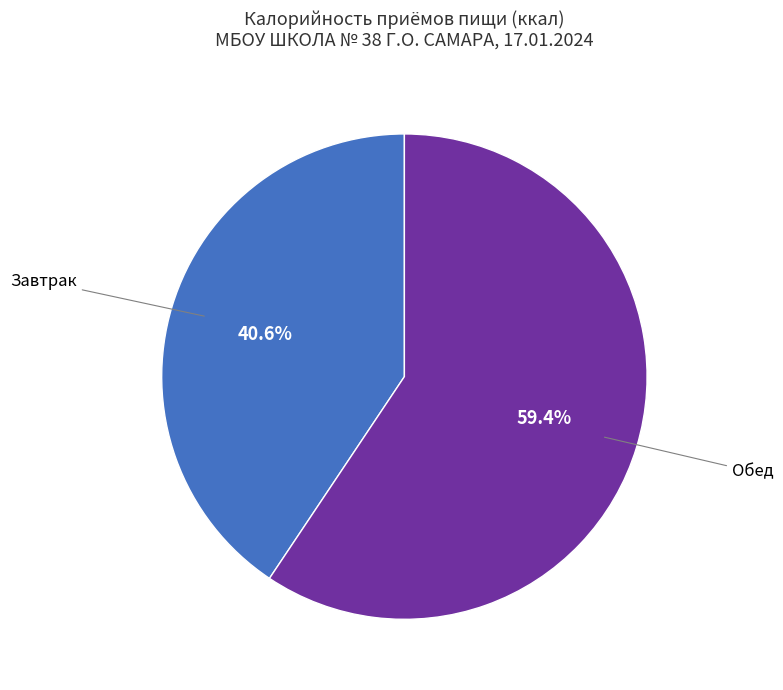

To the nearest percent, what percentage of the pie is Обед?

59%